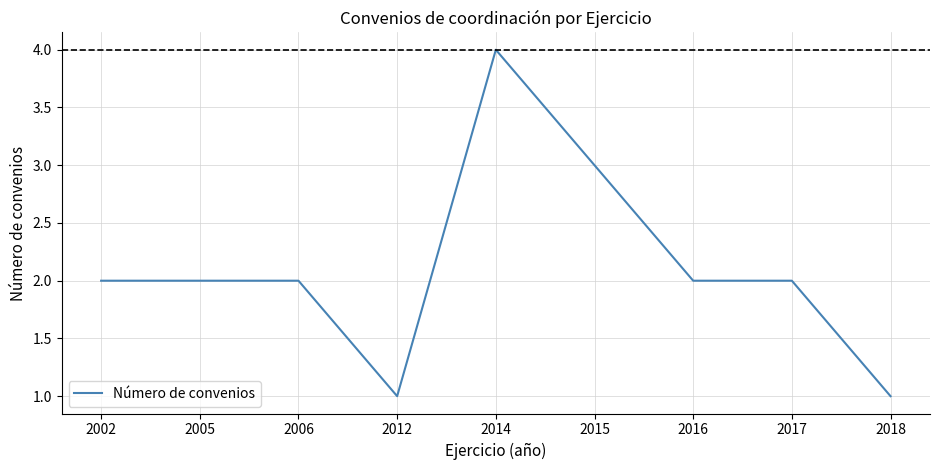

Reading right to left, extract all data points from this chart.

1	2	2	3	4	1	2	2	2